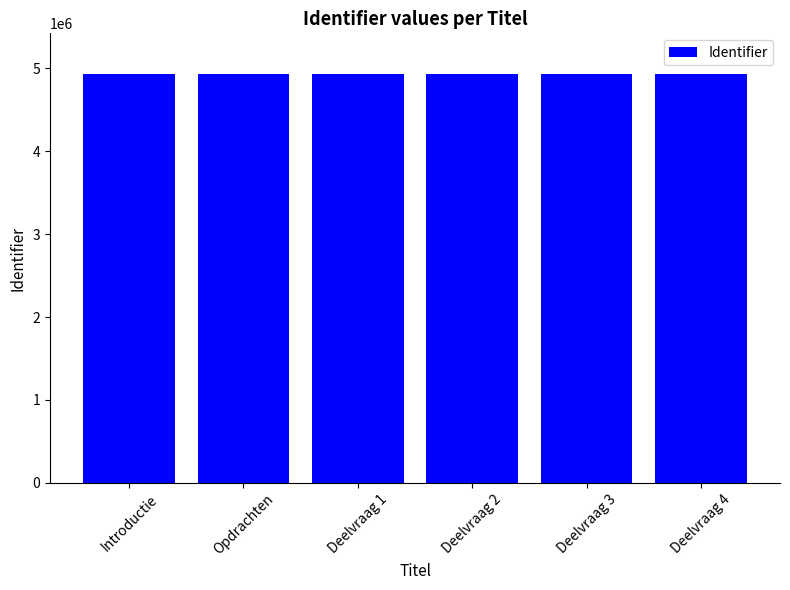

How many bars are there in total?

6